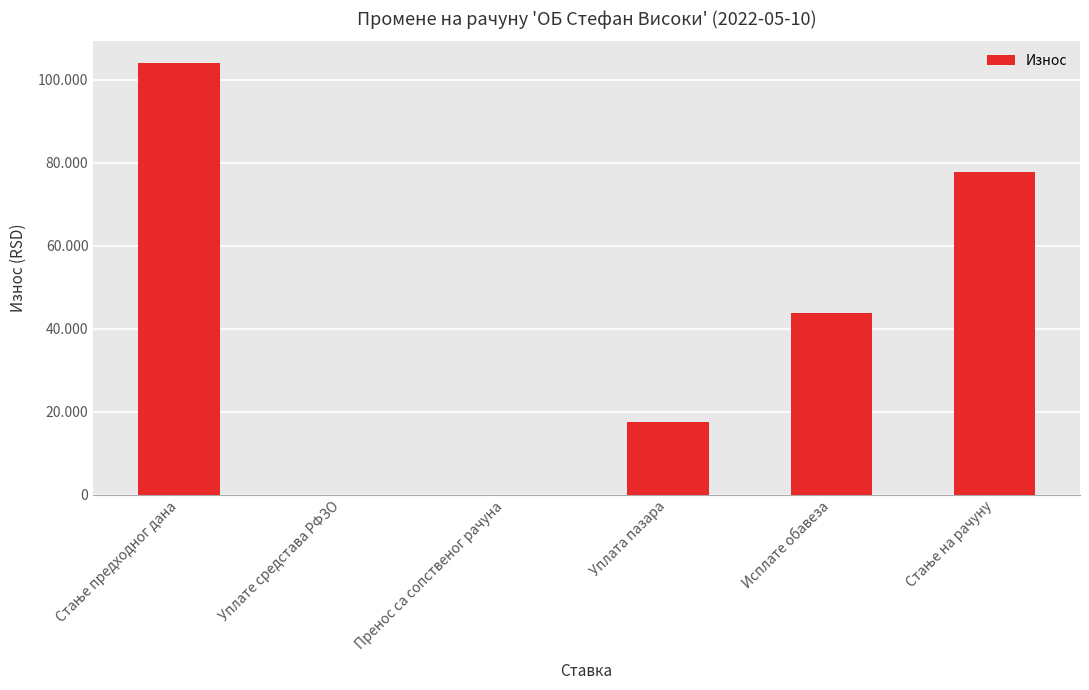

Are the bars grouped side by side (vs. stacked)?

No